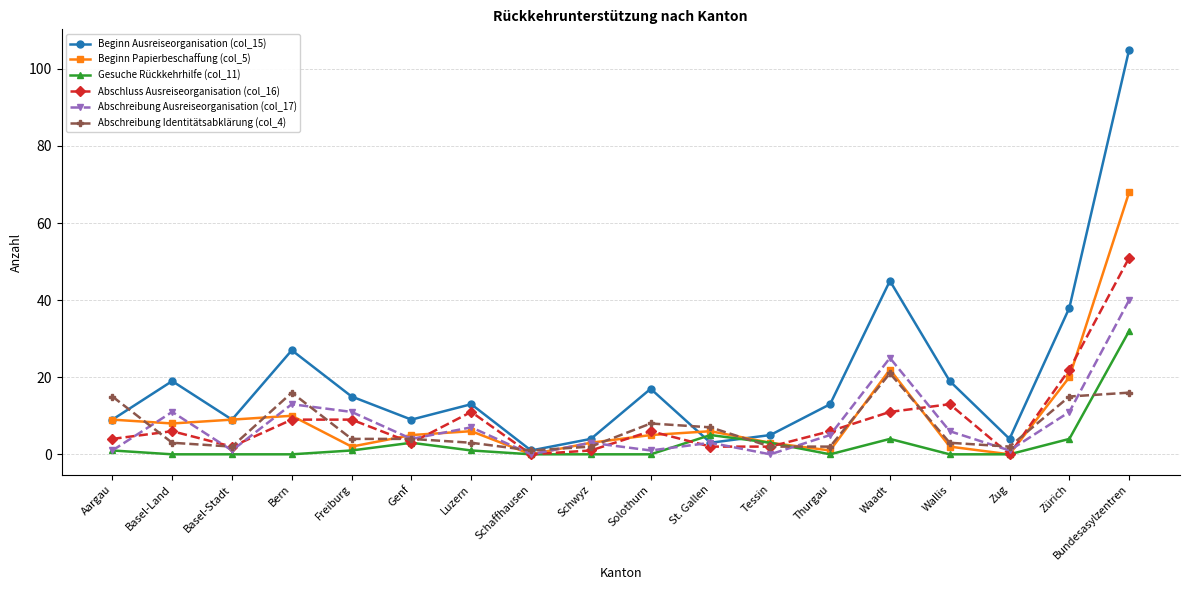

Reading left to right, transcribe all the data shown in this chart.

Beginn Ausreiseorganisation (col_15): 9	19	9	27	15	9	13	1	4	17	3	5	13	45	19	4	38	105
Beginn Papierbeschaffung (col_5): 9	8	9	10	2	5	6	0	3	5	6	3	1	22	2	0	20	68
Gesuche Rückkehrhilfe (col_11): 1	0	0	0	1	3	1	0	0	0	5	3	0	4	0	0	4	32
Abschluss Ausreiseorganisation (col_16): 4	6	2	9	9	3	11	0	1	6	2	2	6	11	13	0	22	51
Abschreibung Ausreiseorganisation (col_17): 1	11	1	13	11	4	7	0	3	1	3	0	5	25	6	1	11	40
Abschreibung Identitätsabklärung (col_4): 15	3	2	16	4	4	3	1	2	8	7	2	2	21	3	2	15	16